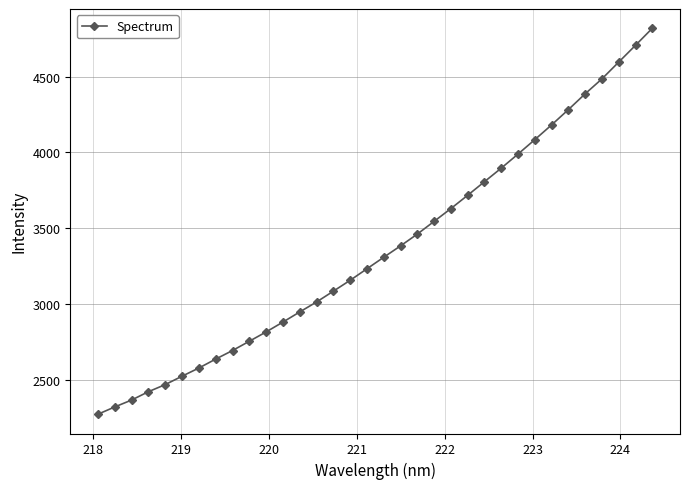

What is the value of the 8th point from the left?

2634.8